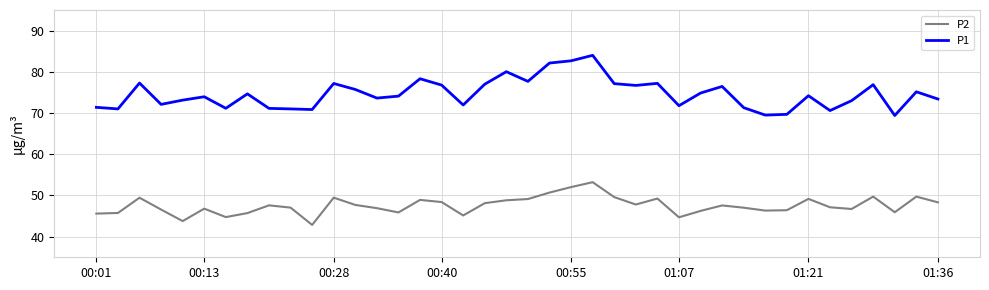

What is the highest value of the P2 series?

53.2